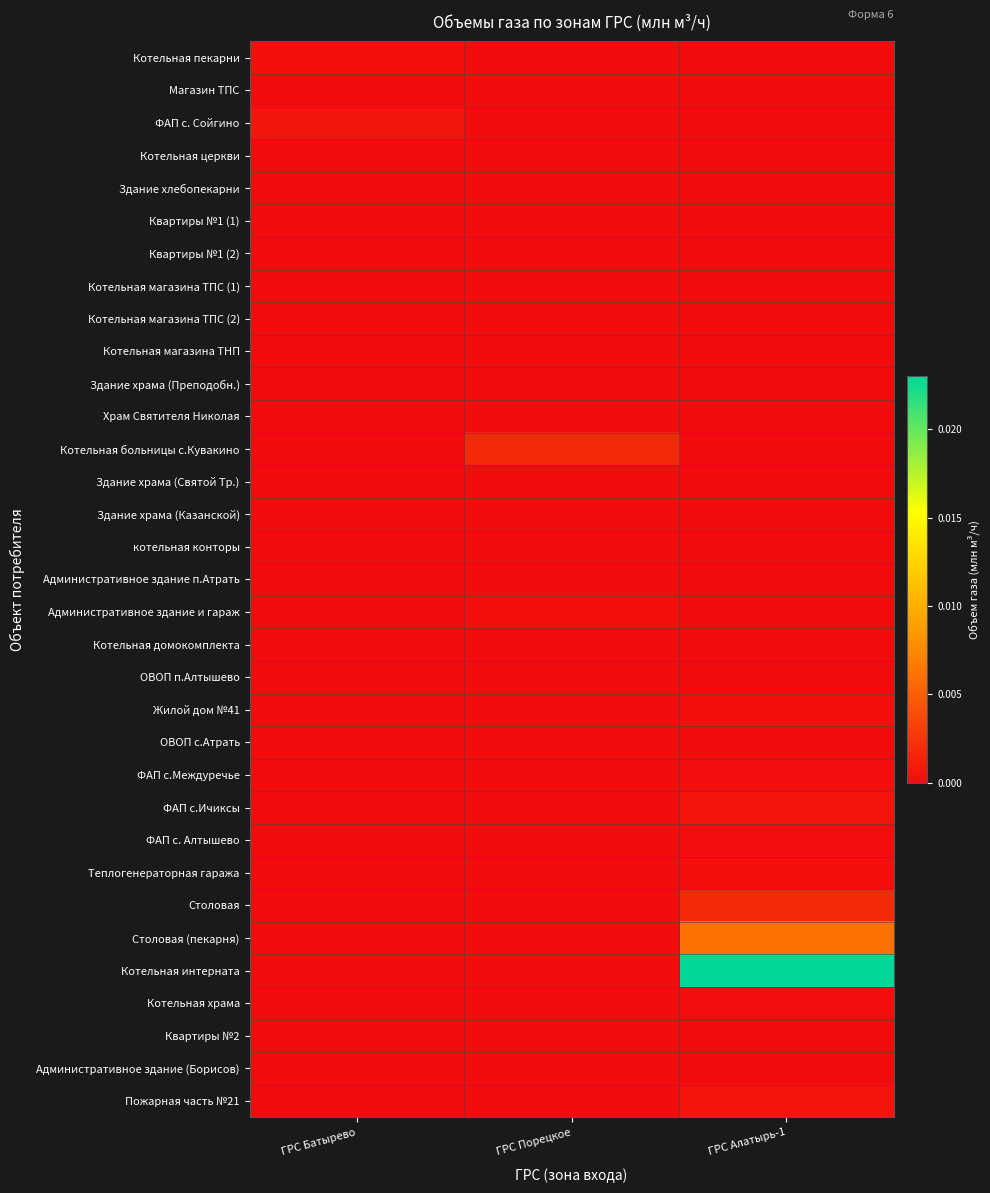

At how many categories does at least one series exceed 0?

3